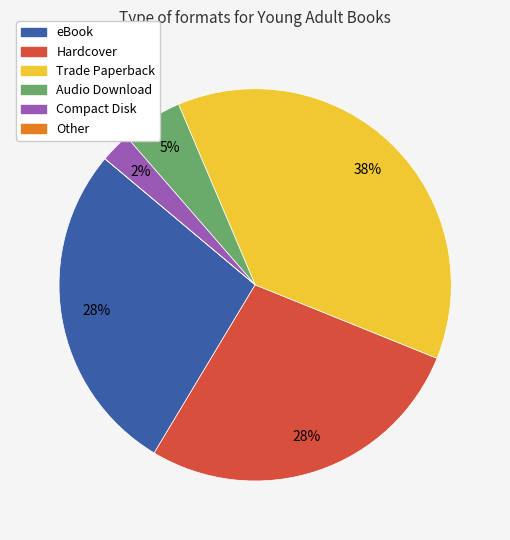

To the nearest percent, what is the difference between the largest and smallest slice percentages?

38%